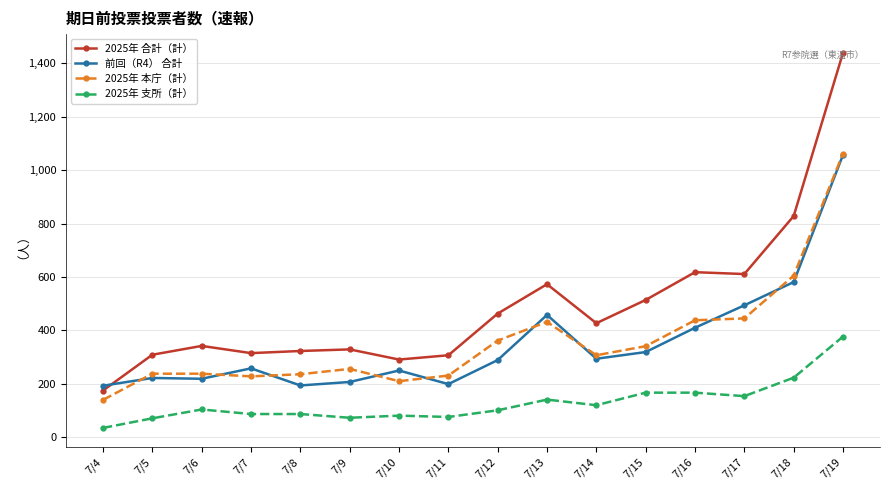

True or false: 2025年 支所（計） and 前回（R4） 合計 cross at least once.

False